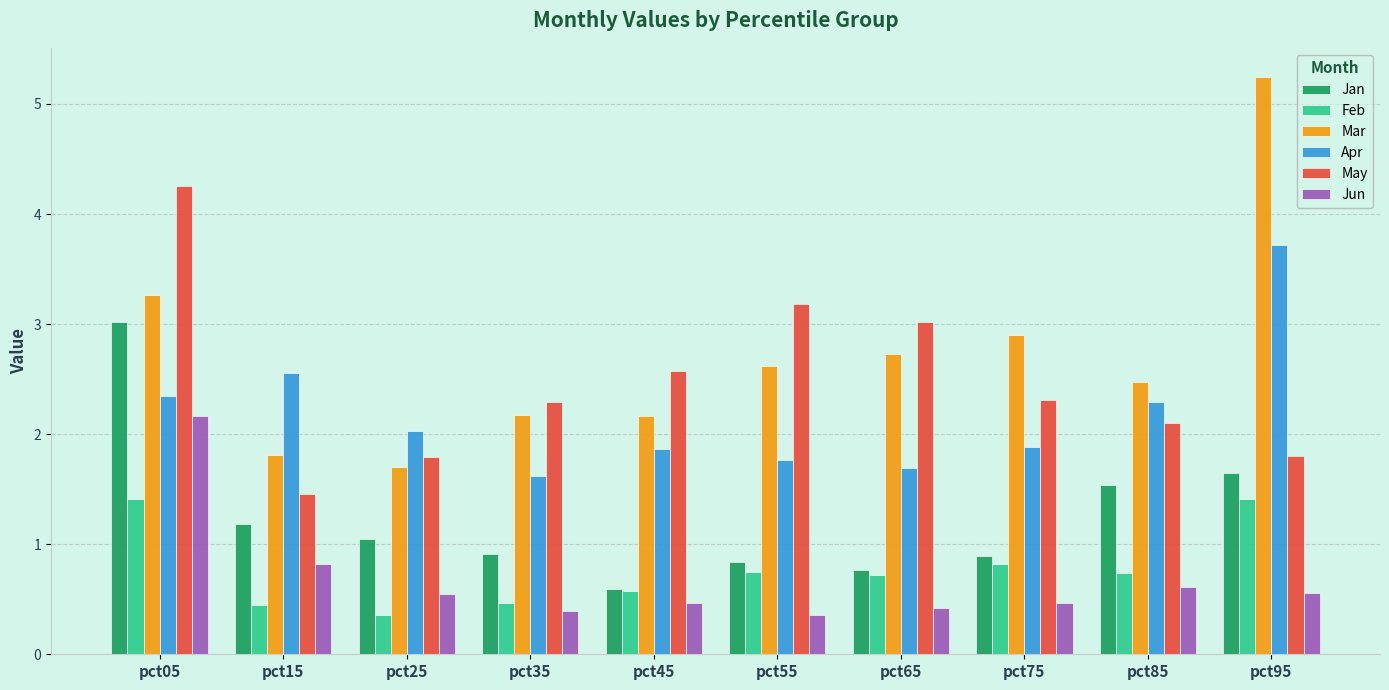

What is the difference between the highest and lowest values at pct75?

2.4